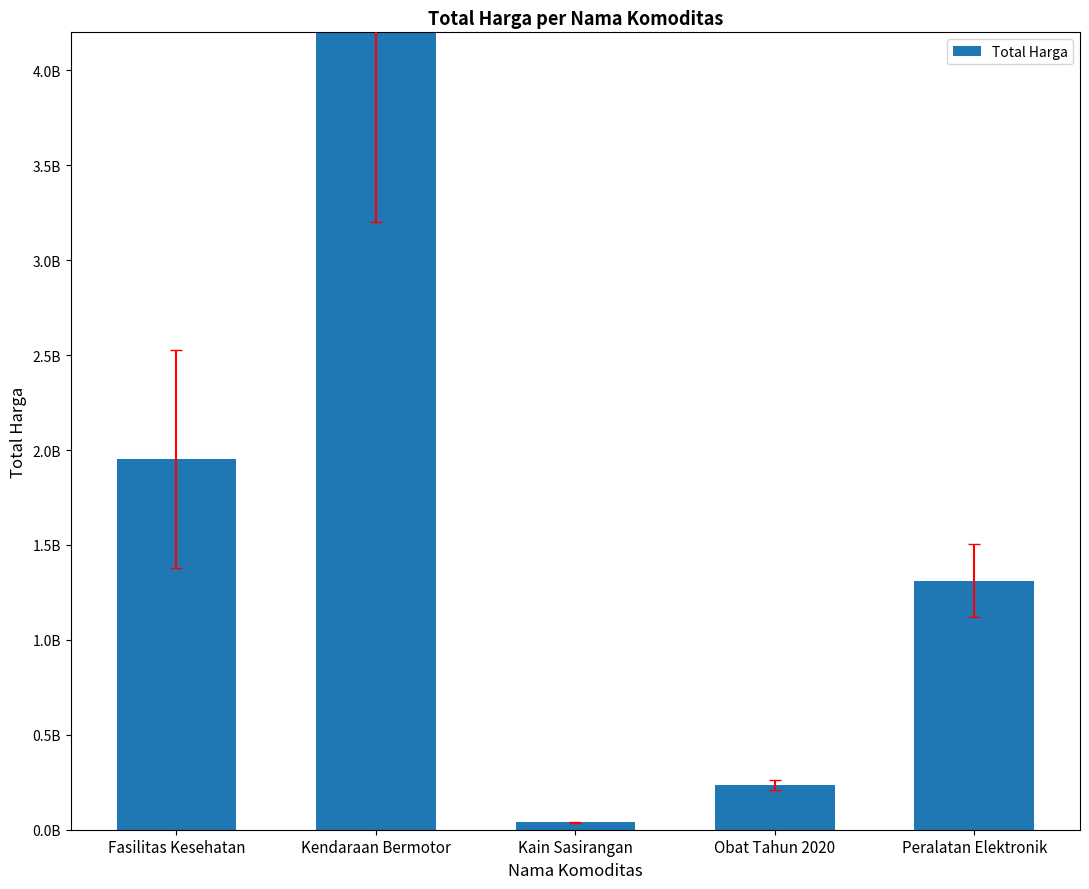

At which label does the data first exceed 1311220800?

Fasilitas Kesehatan